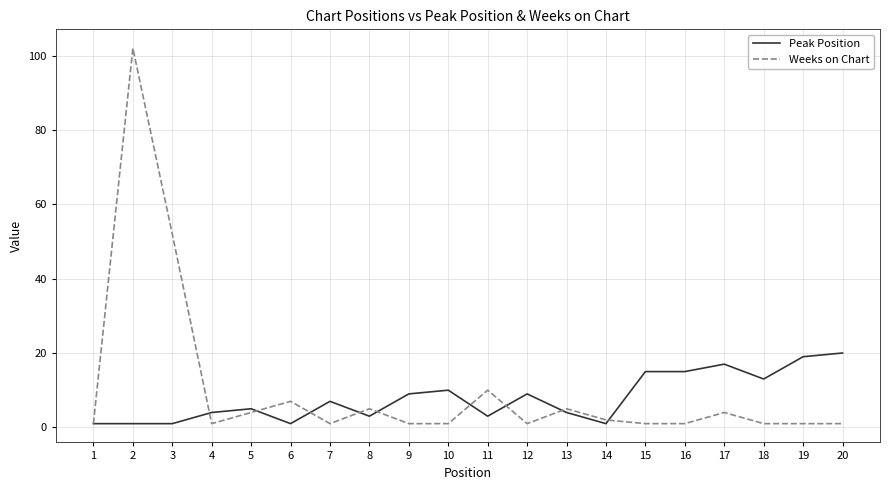

Does the chart have visible grid lines?

Yes